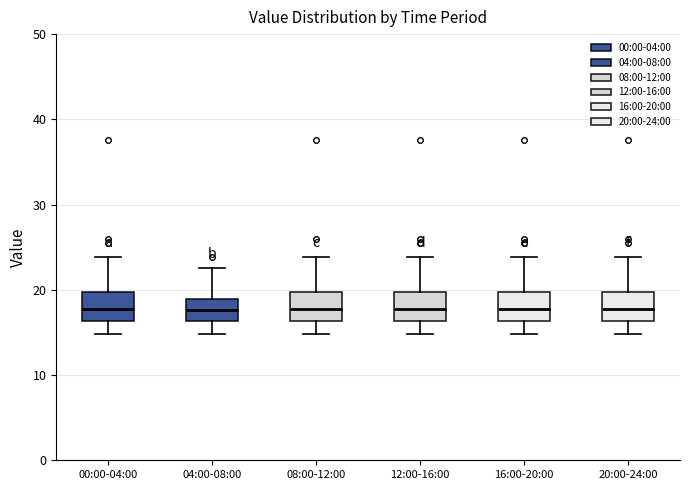

Reading left to right, transcribe this box plot: for each box, give where its median line is, the range the box spans, and where its two whiskers end, as read against the y-axis. The values are not printed on the chart, so give them approximately, as read against the axis.

00:00-04:00: median 18, box 16 to 20, whiskers 15 to 24
04:00-08:00: median 18, box 16 to 19, whiskers 15 to 23
08:00-12:00: median 18, box 16 to 20, whiskers 15 to 24
12:00-16:00: median 18, box 16 to 20, whiskers 15 to 24
16:00-20:00: median 18, box 16 to 20, whiskers 15 to 24
20:00-24:00: median 18, box 16 to 20, whiskers 15 to 24